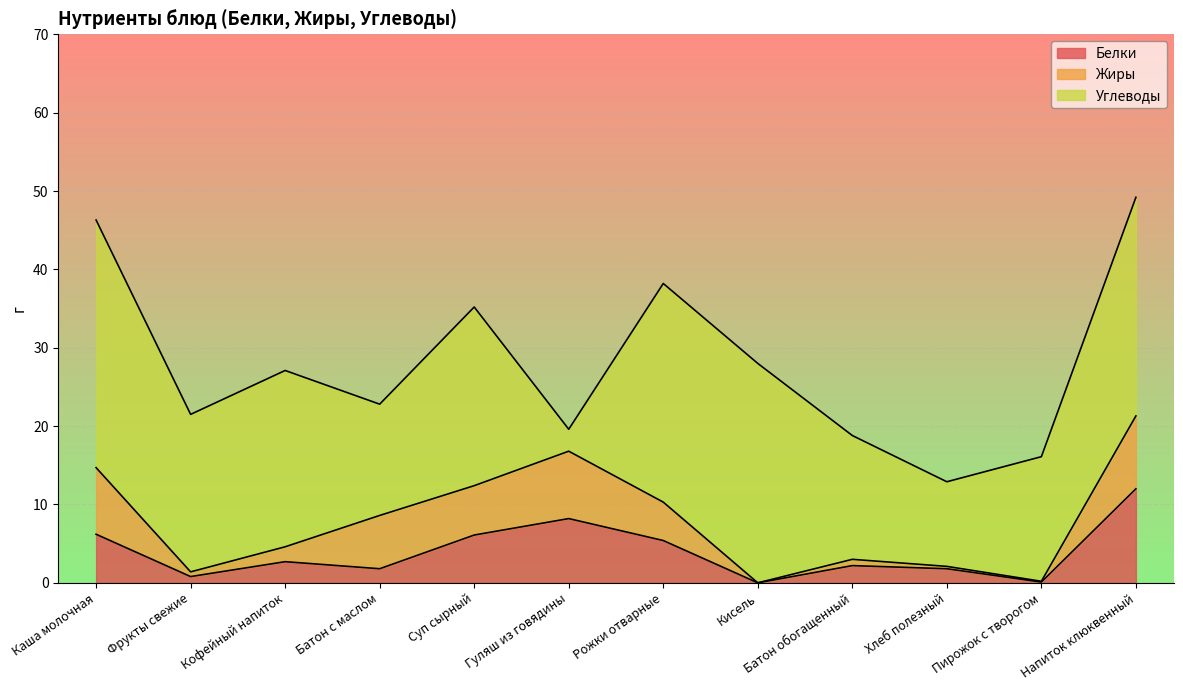

What is the maximum value shown in the chart?

31.6